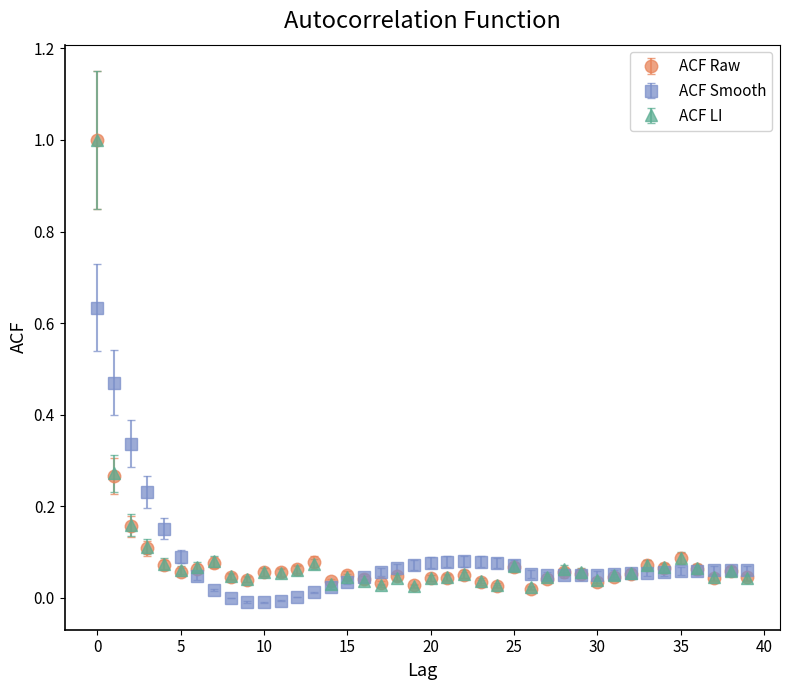

What is the maximum value for ACF LI?

1.0